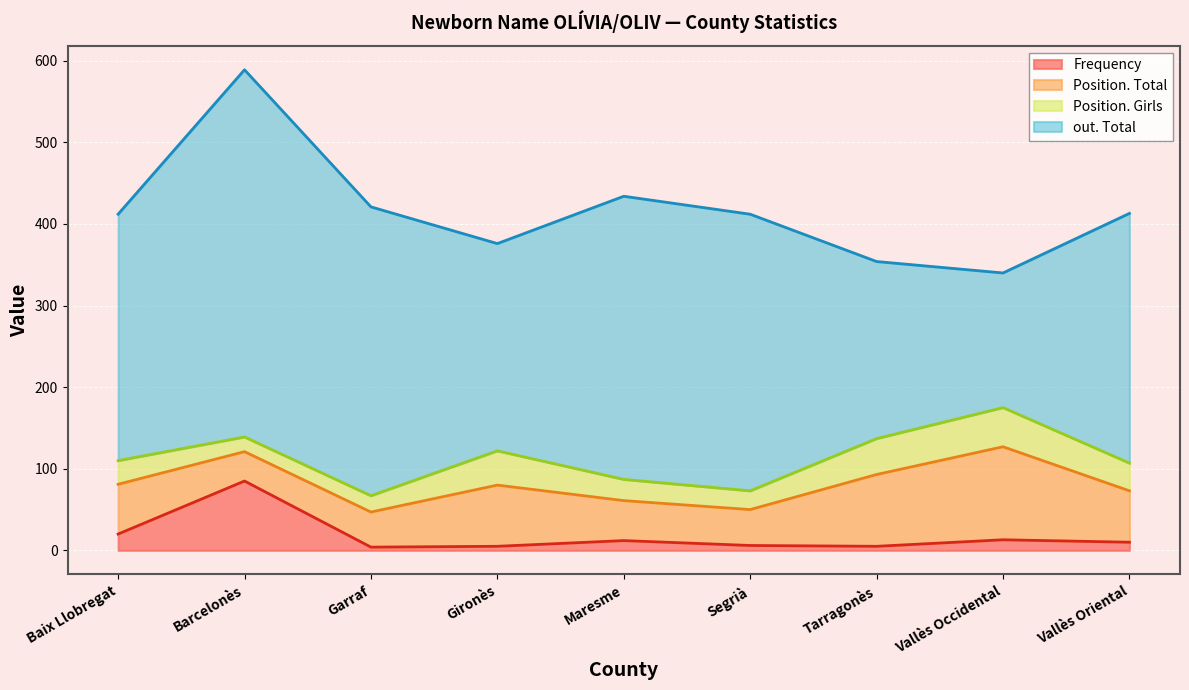

True or false: out. Total has more than 1 points higher than both neighbors.

True